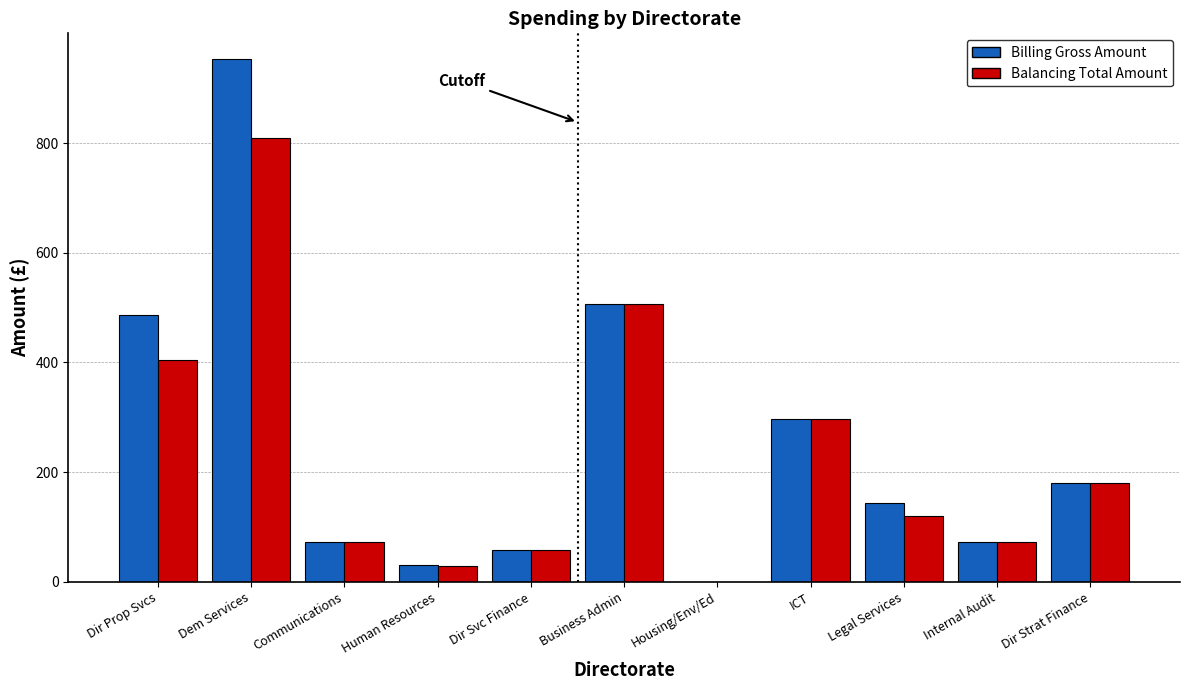

At which category is the sum across all series the highest?

Dem Services